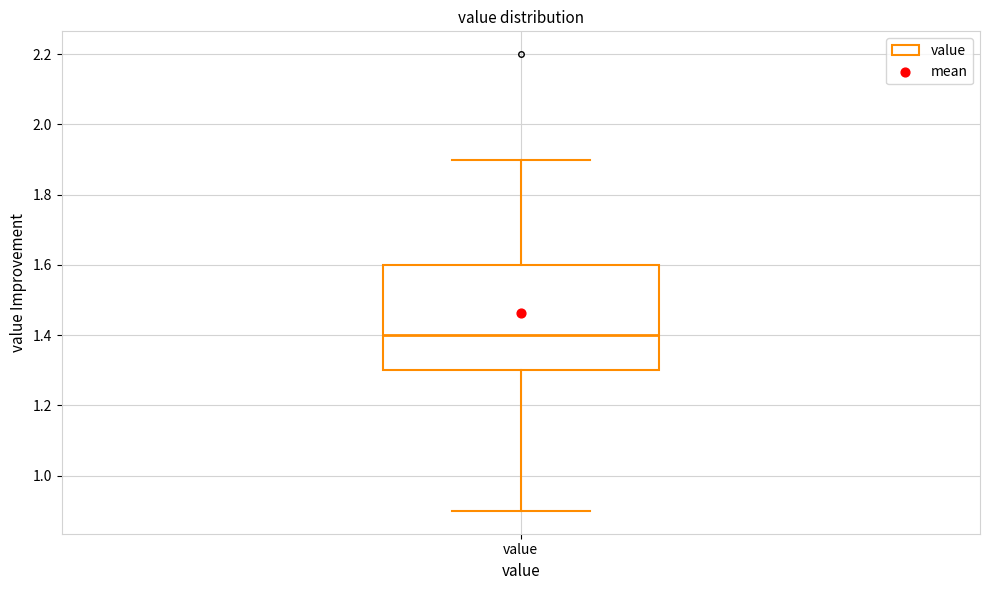

Transcribe this box plot: give where the median line is, the range the box spans, and where the two whiskers end, as read against the y-axis. The values are not printed on the chart, so give them approximately, as read against the axis.

median 1.4, box 1.3 to 1.6, whiskers 0.9 to 1.9